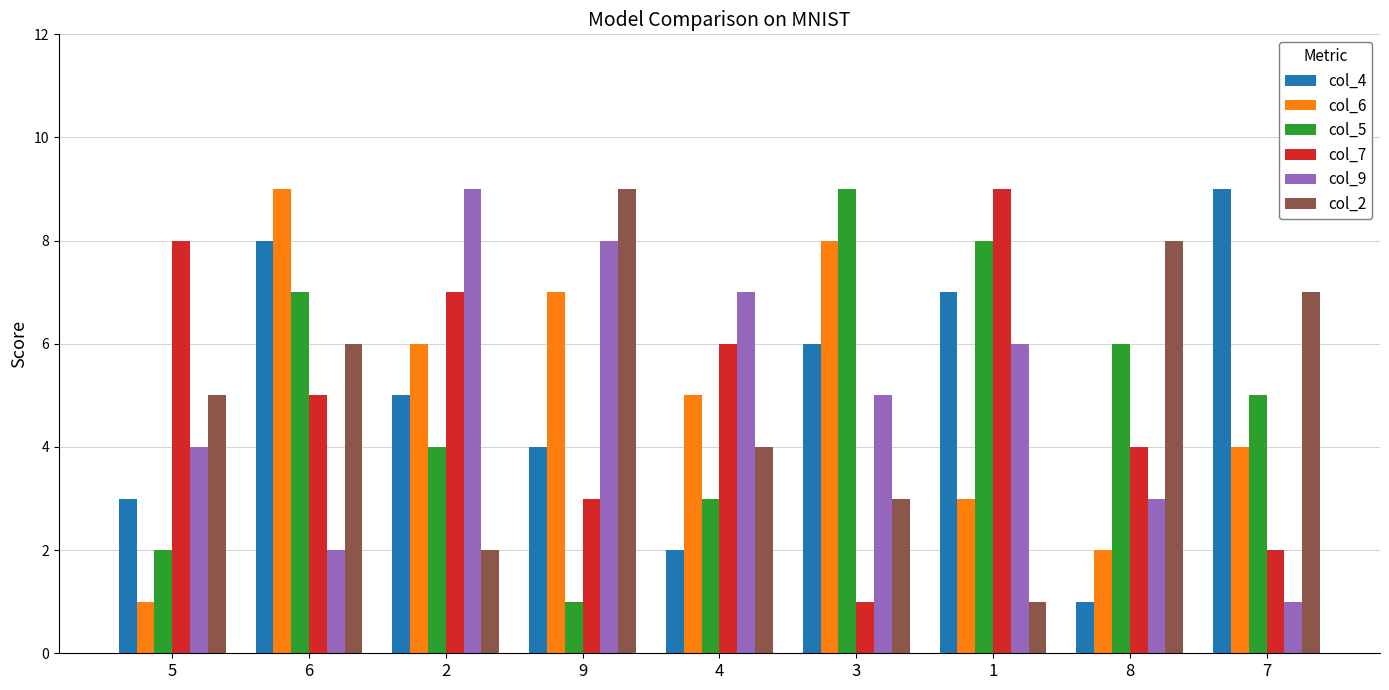

Reading left to right, list all the values displayed in this chart.

col_4: 5=3	6=8	2=5	9=4	4=2	3=6	1=7	8=1	7=9
col_6: 5=1	6=9	2=6	9=7	4=5	3=8	1=3	8=2	7=4
col_5: 5=2	6=7	2=4	9=1	4=3	3=9	1=8	8=6	7=5
col_7: 5=8	6=5	2=7	9=3	4=6	3=1	1=9	8=4	7=2
col_9: 5=4	6=2	2=9	9=8	4=7	3=5	1=6	8=3	7=1
col_2: 5=5	6=6	2=2	9=9	4=4	3=3	1=1	8=8	7=7